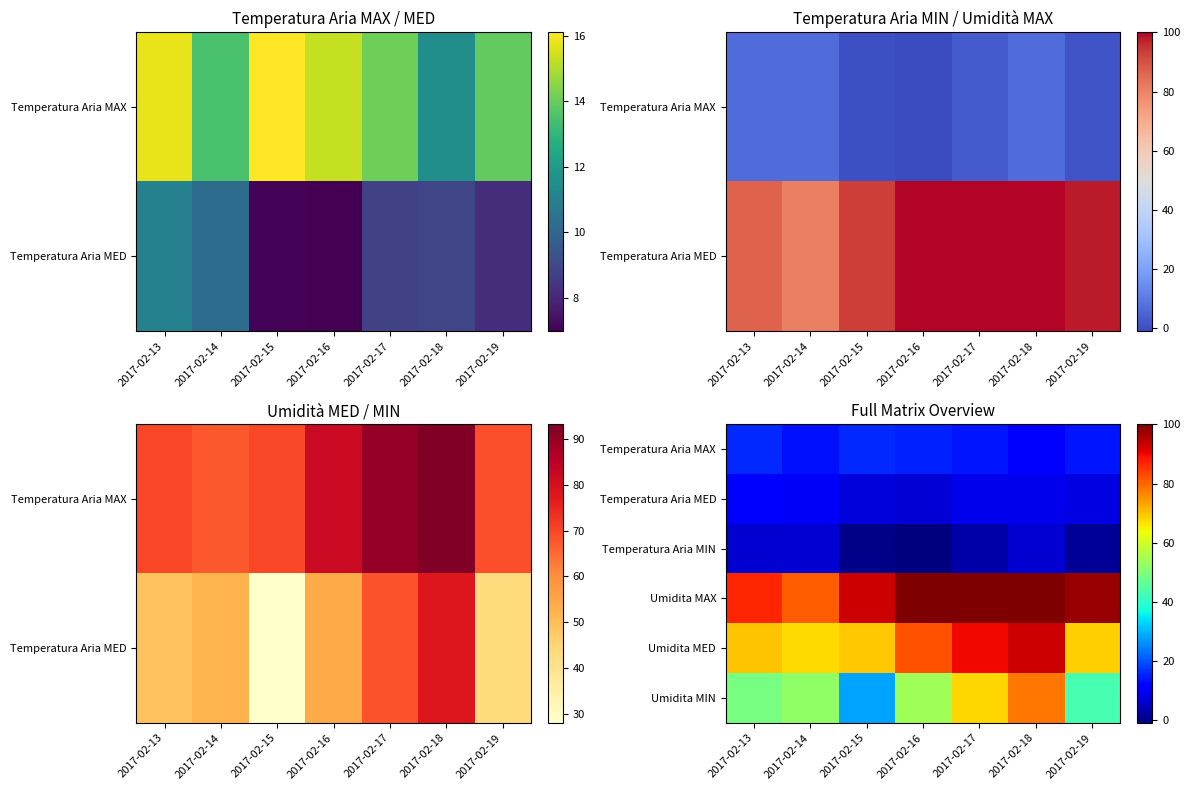

Which has a higher value, 2017-02-14 or 2017-02-13?

2017-02-13